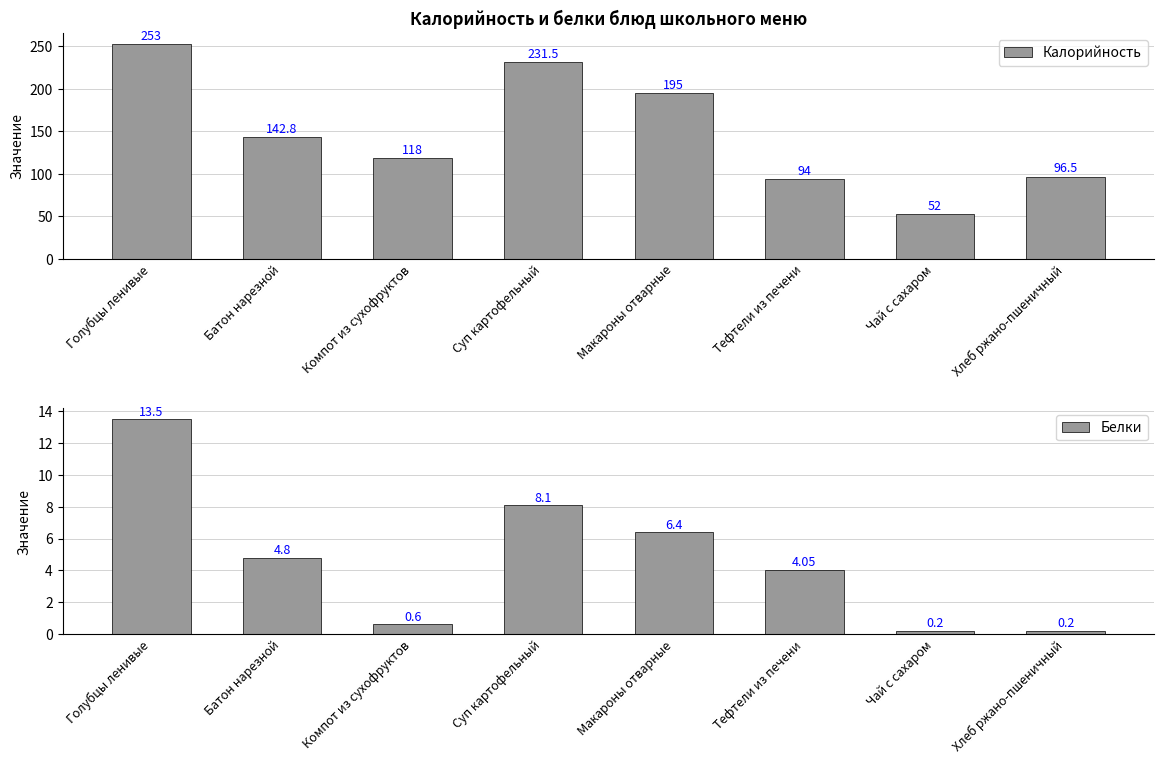

Which series has the largest total across all categories?

Калорийность